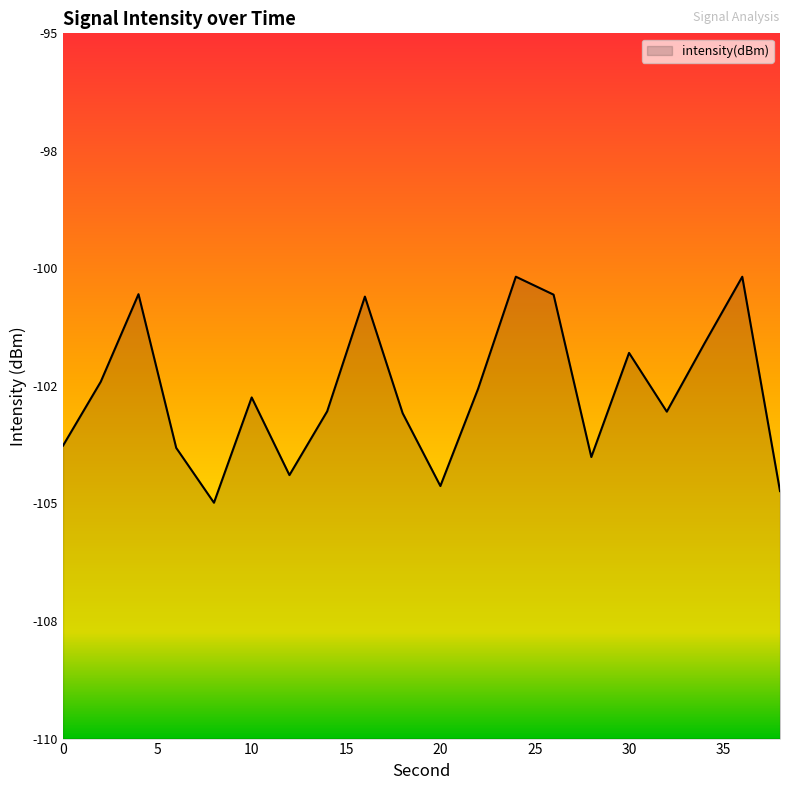

What is the difference between the values at 34 and 6?

2.2